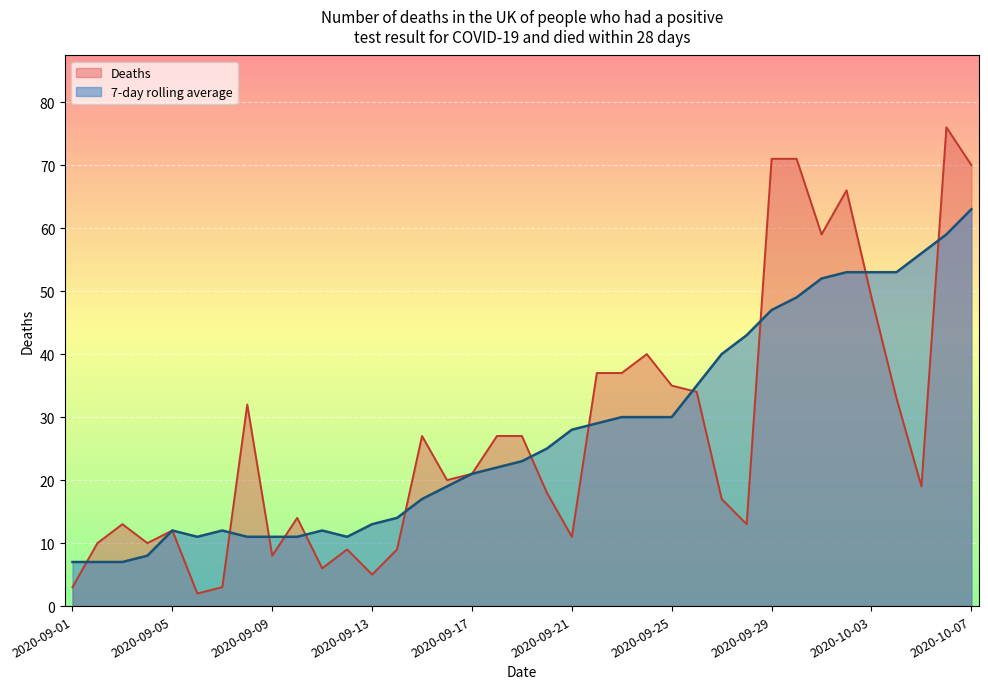

What is the maximum value for Deaths?

76